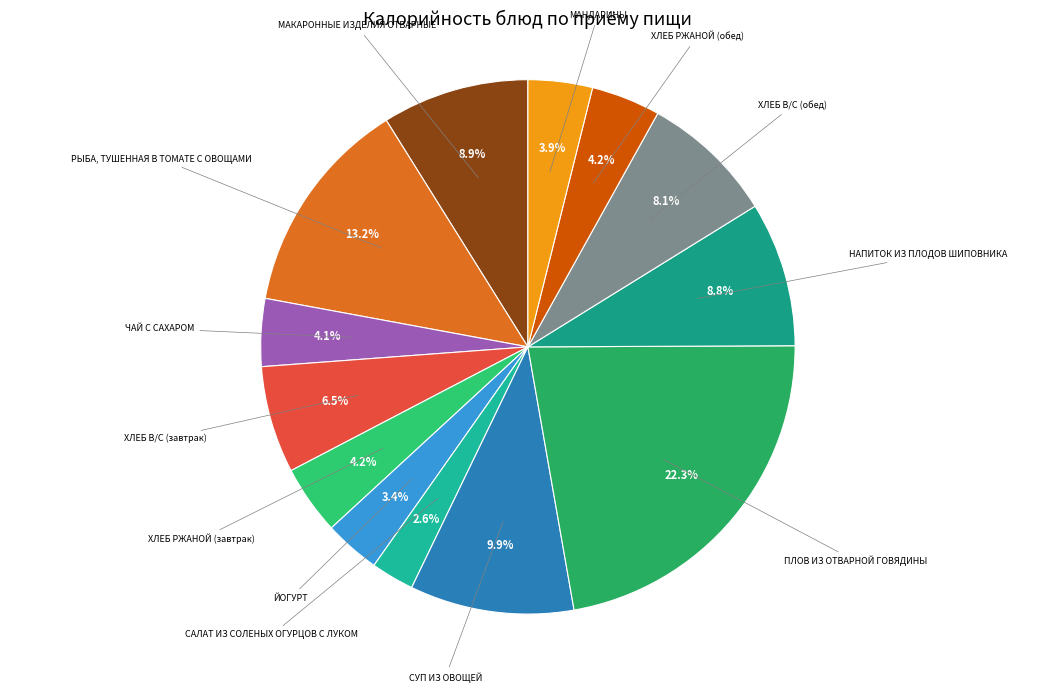

How many segments does this pie chart have?

13